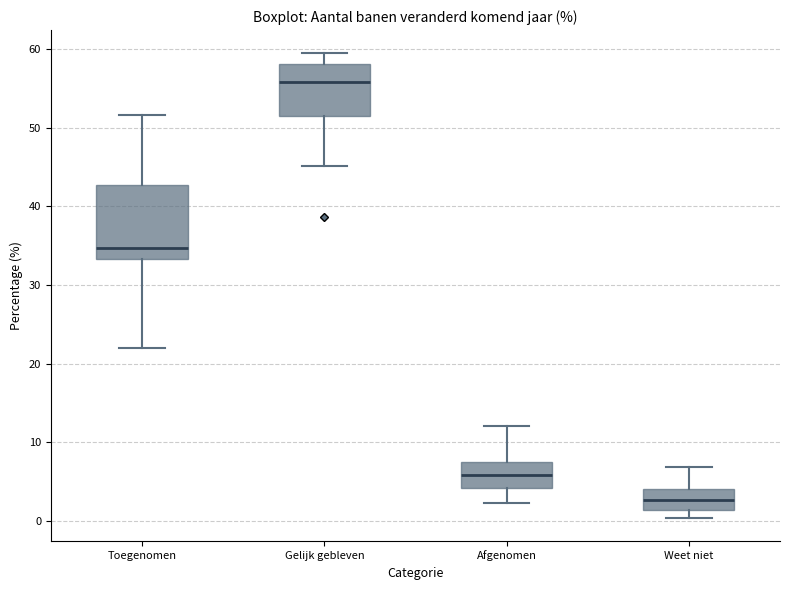

Which box is the tallest, from its lower edge to its upper edge?

Toegenomen